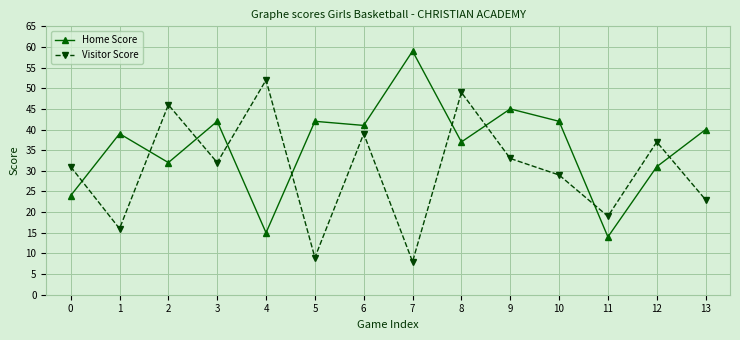

How many categories are shown in the chart?

14